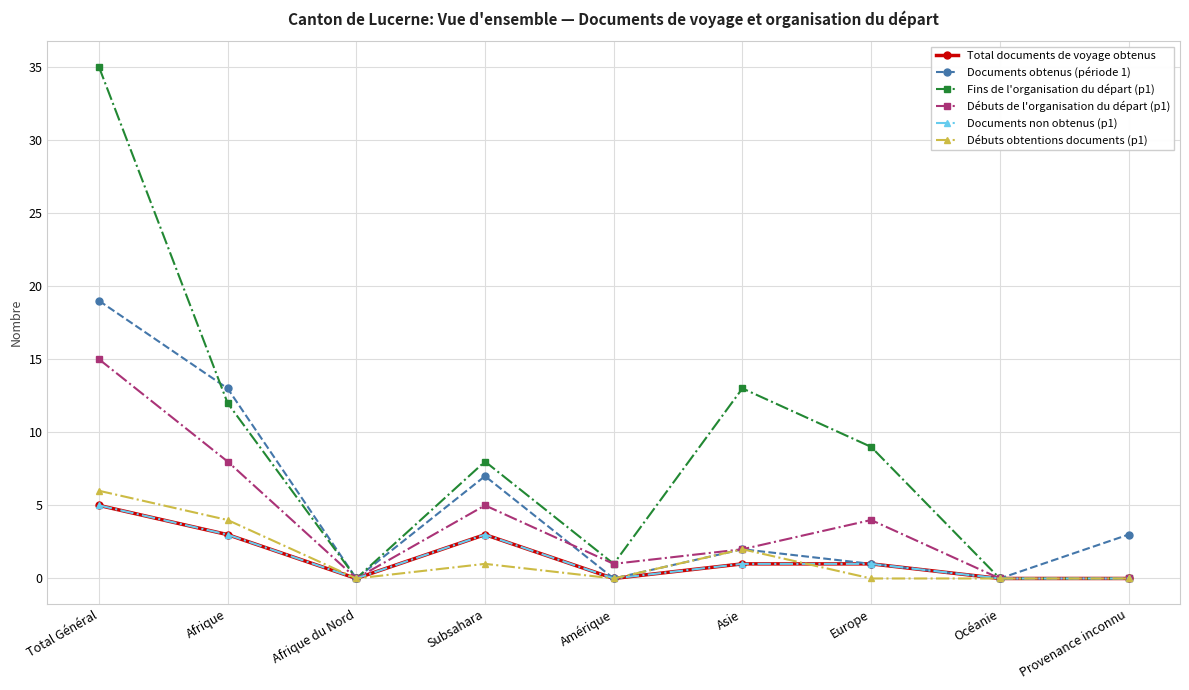

Does the chart have visible grid lines?

Yes